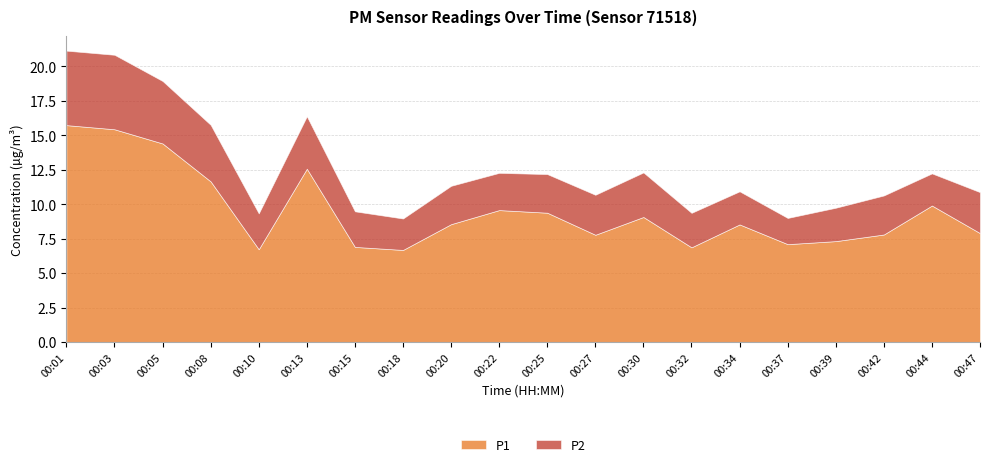

True or false: P1 and P2 cross at least once.

False